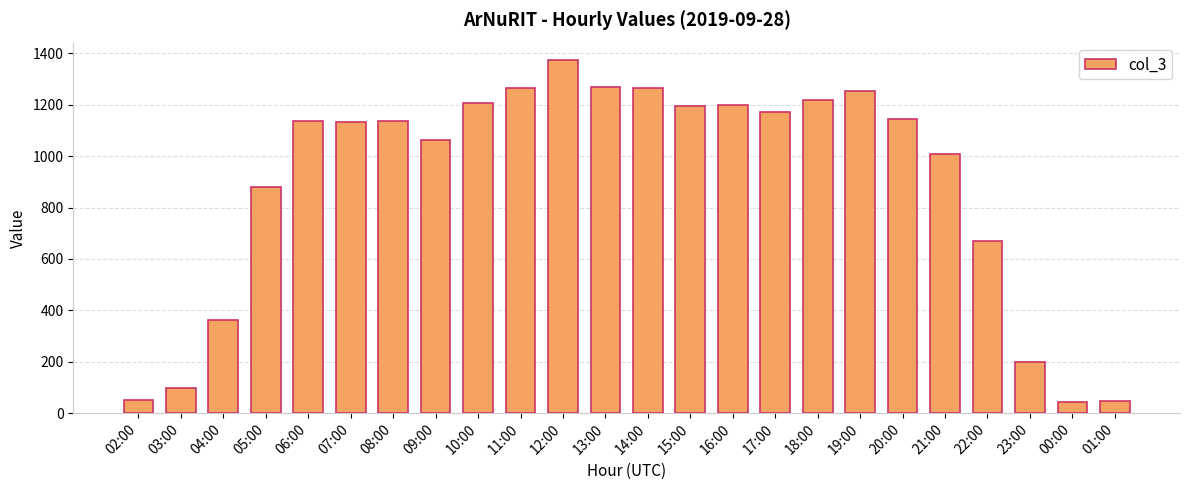

What is the difference between the values at 04:00 and 21:00?

645